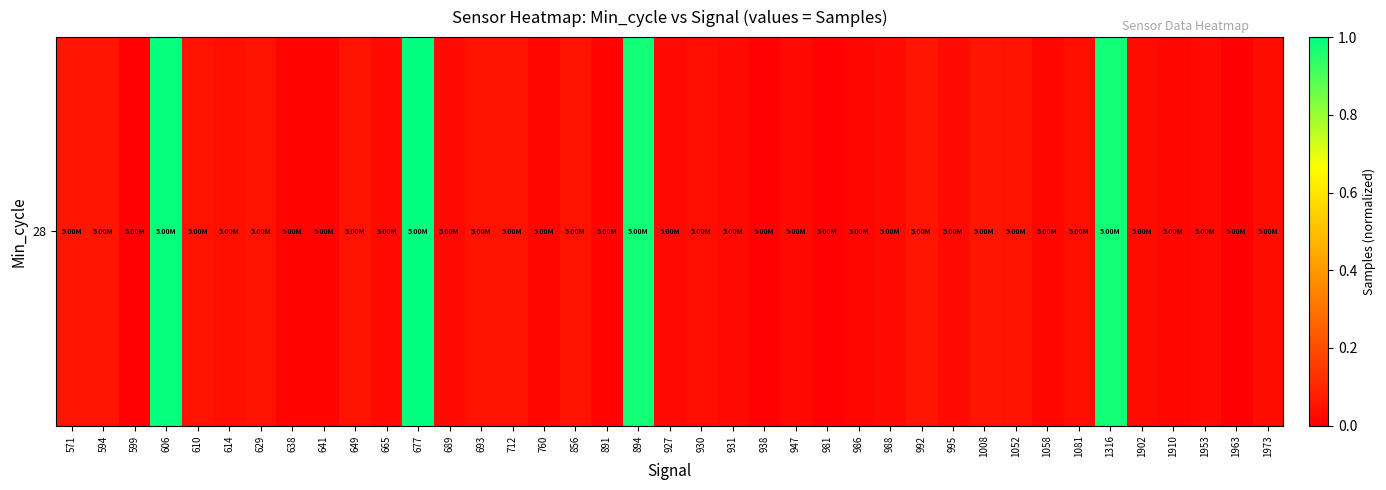

Which has a higher value, 981 or 992?

992